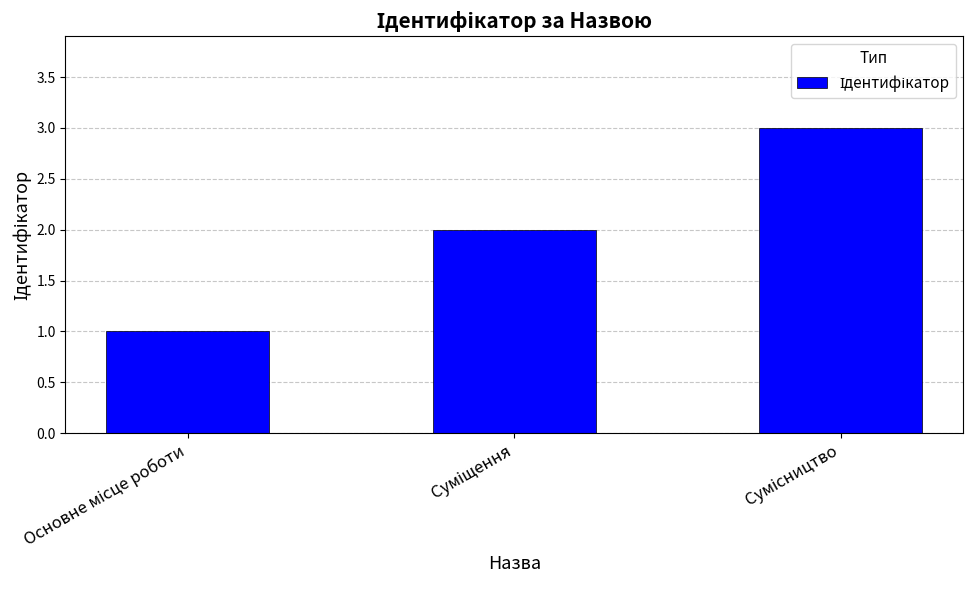

What is the greatest value displayed?

3